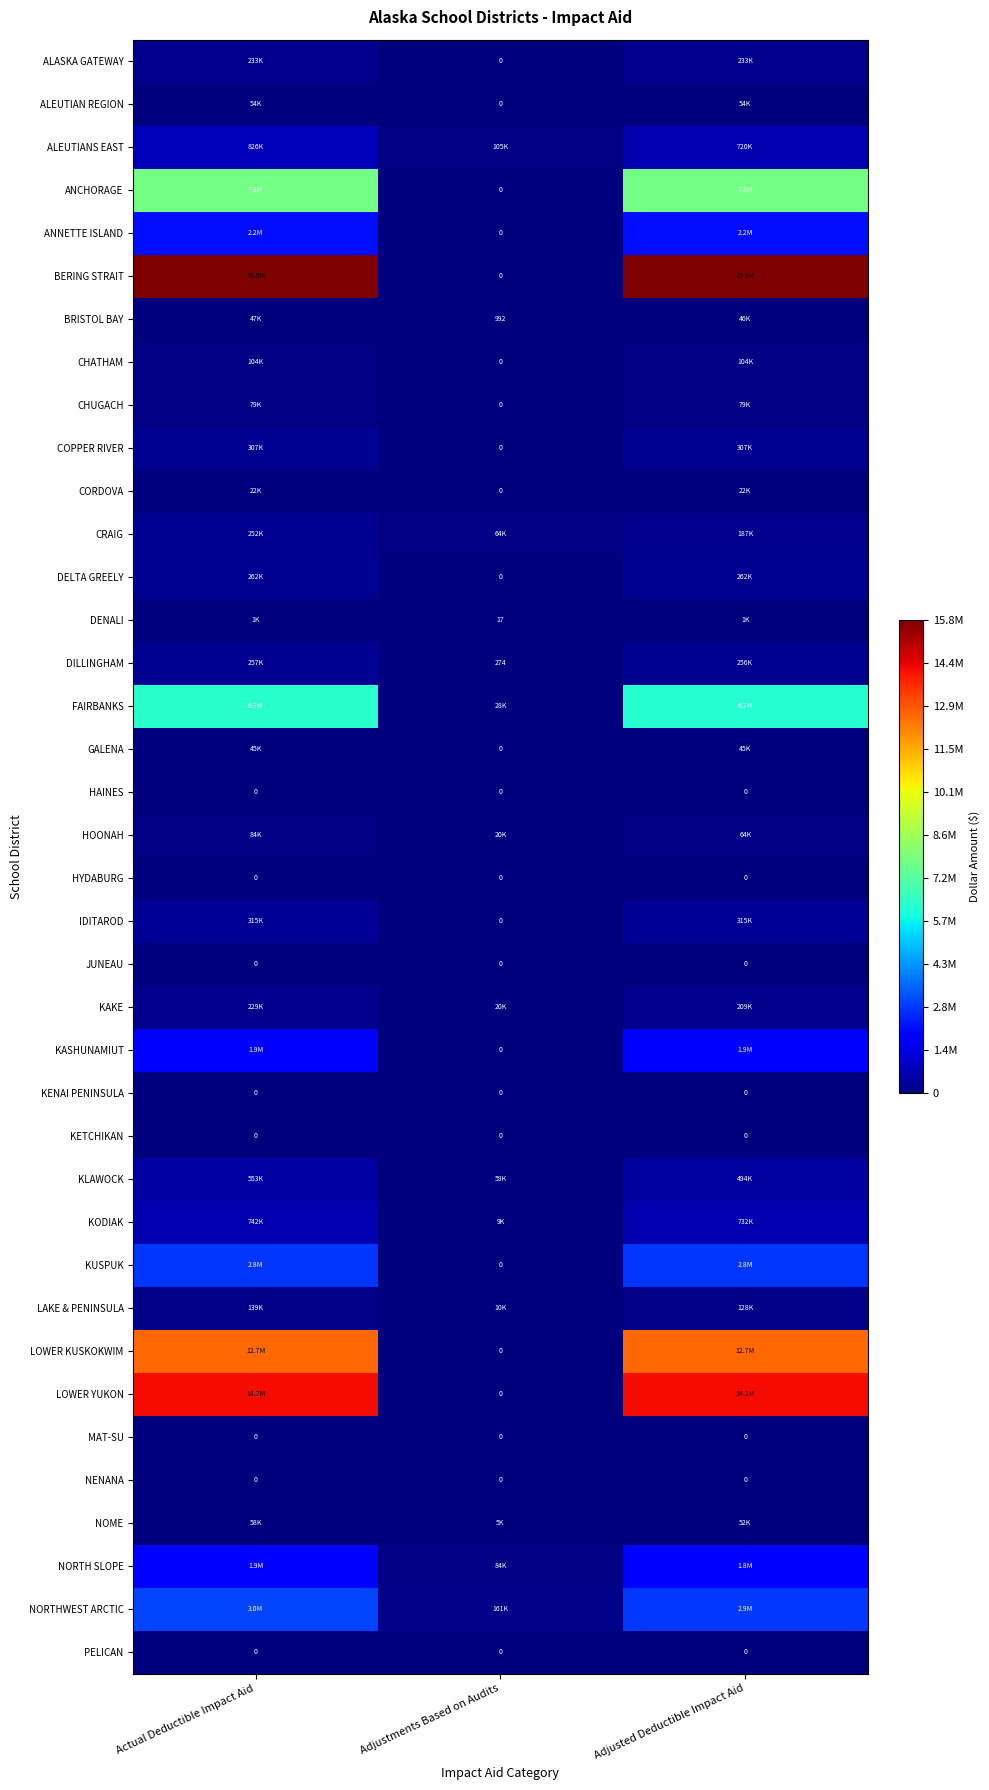

At how many categories does at least one series exceed 1462799?

2